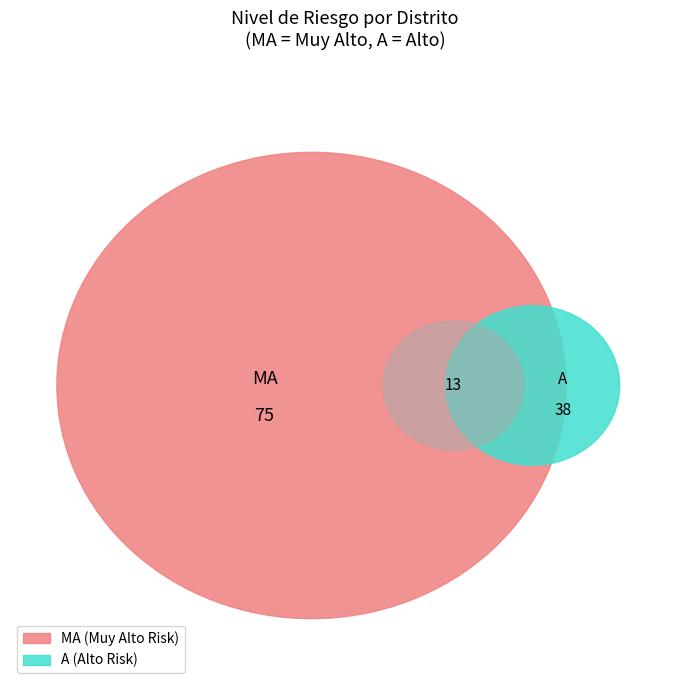

To the nearest percent, what is the average slice percentage?

50%